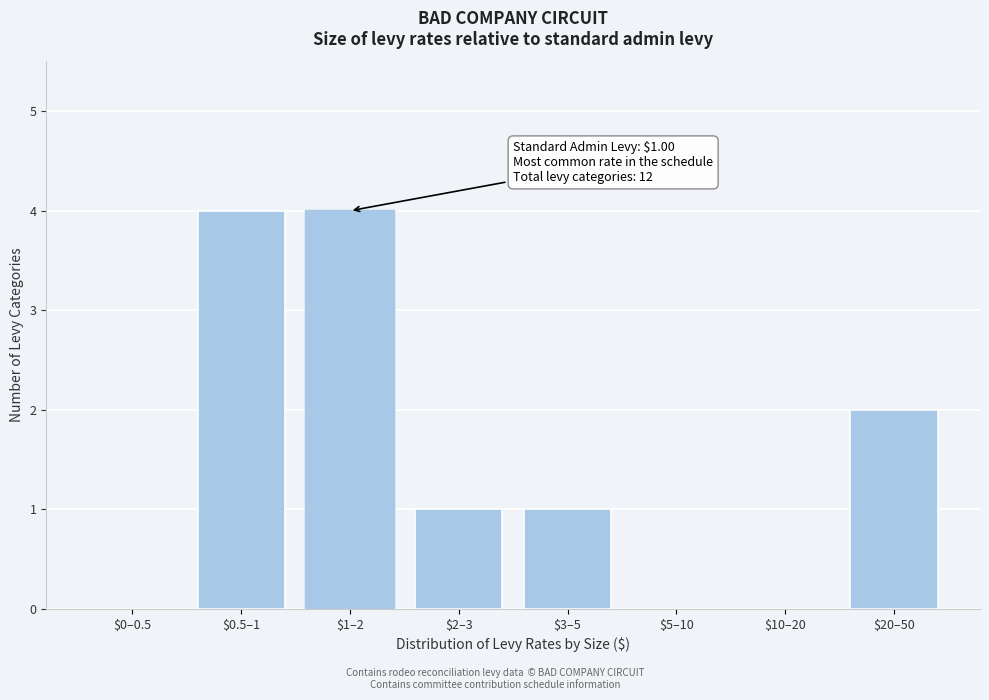

What is the maximum value shown in the chart?

4